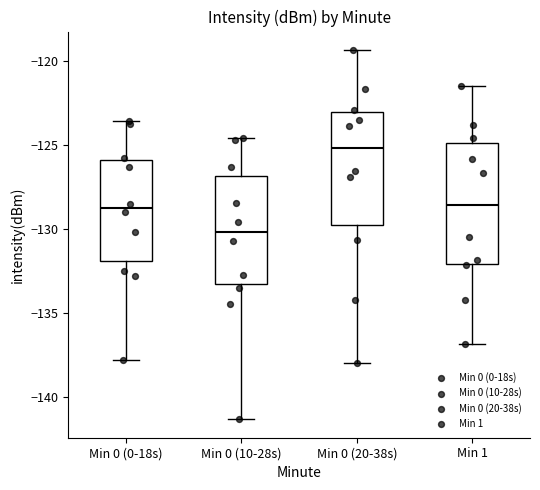

Reading left to right, transcribe this box plot: for each box, give where its median line is, the range the box spans, and where its two whiskers end, as read against the y-axis. The values are not printed on the chart, so give them approximately, as read against the axis.

Min 0 (0-18s): median -128.5, box -132.0 to -126.0, whiskers -138.0 to -123.5
Min 0 (10-28s): median -130.0, box -133.5 to -127.0, whiskers -141.5 to -124.5
Min 0 (20-38s): median -125.0, box -129.5 to -123.0, whiskers -138.0 to -119.5
Min 1: median -128.5, box -132.0 to -125.0, whiskers -137.0 to -121.5